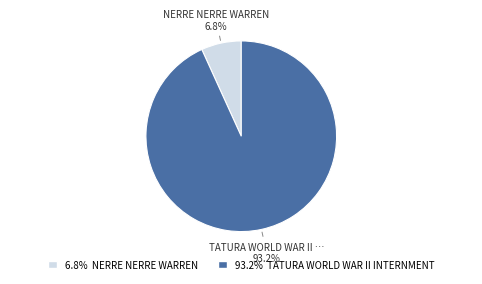

Is there any slice that represents more than half of the pie?

Yes